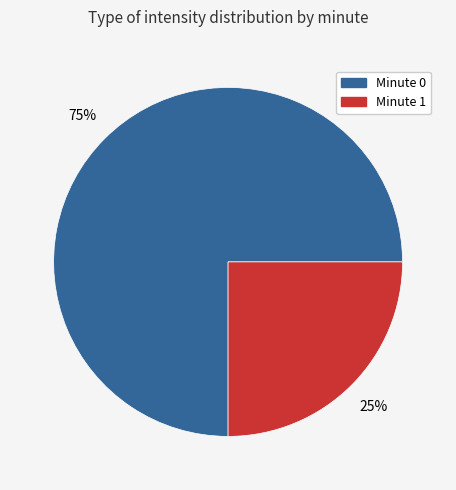

Is there any slice that represents more than half of the pie?

Yes